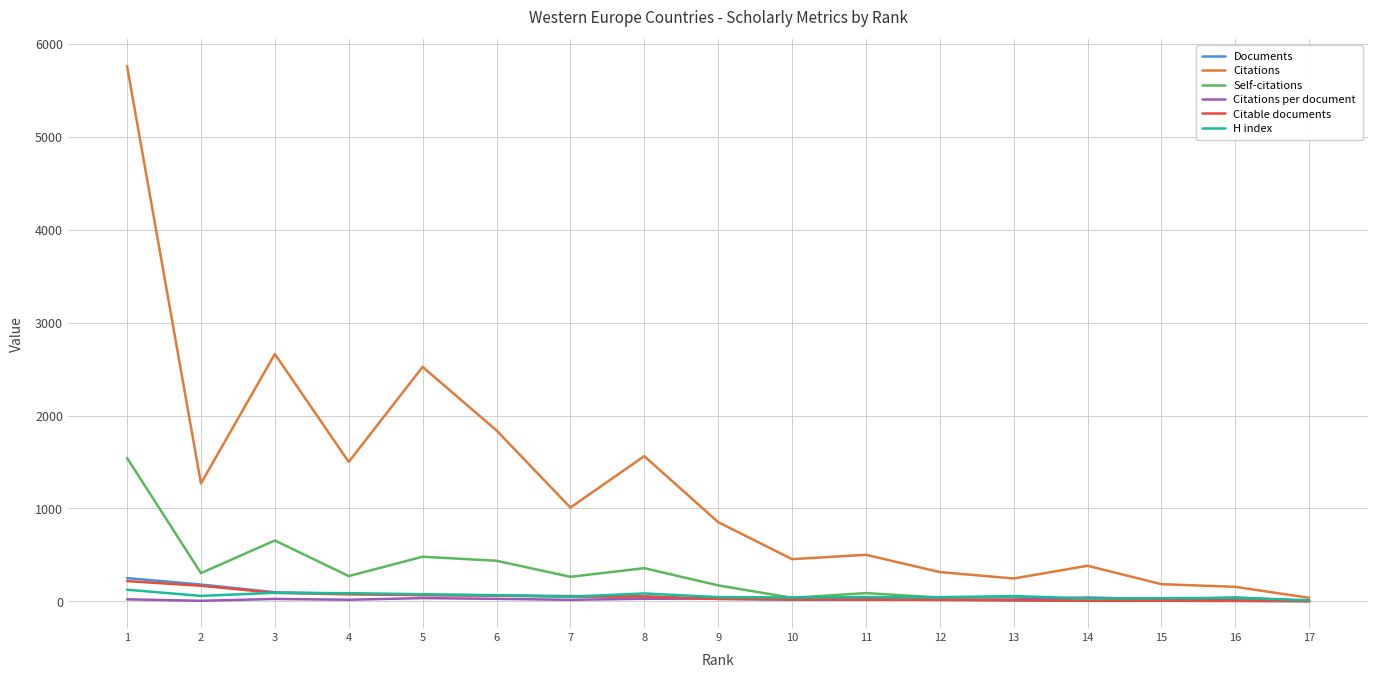

Which series has the largest total across all categories?

Citations